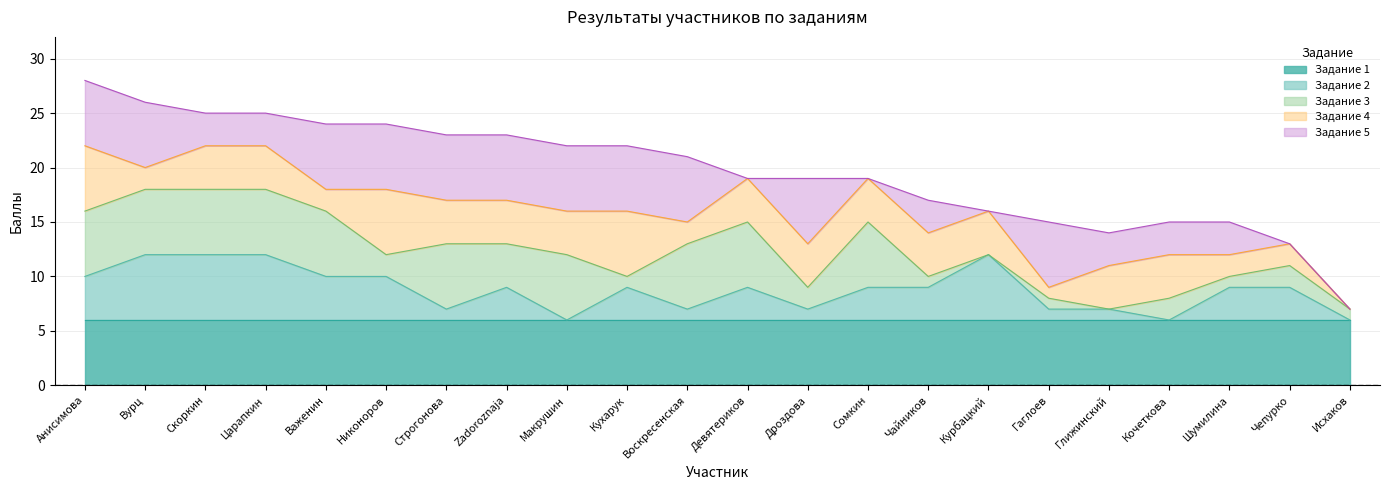

What is the total value across all series at Курбацкий?

16